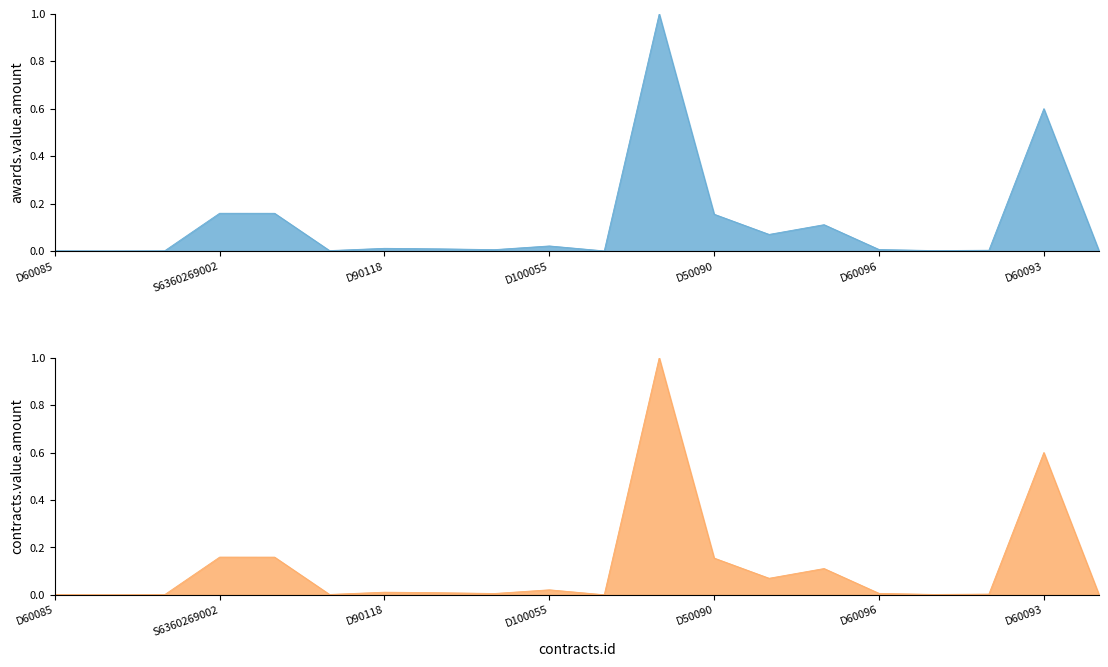

What is the value of the awards.value.amount point at the 5th from the left?

0.2